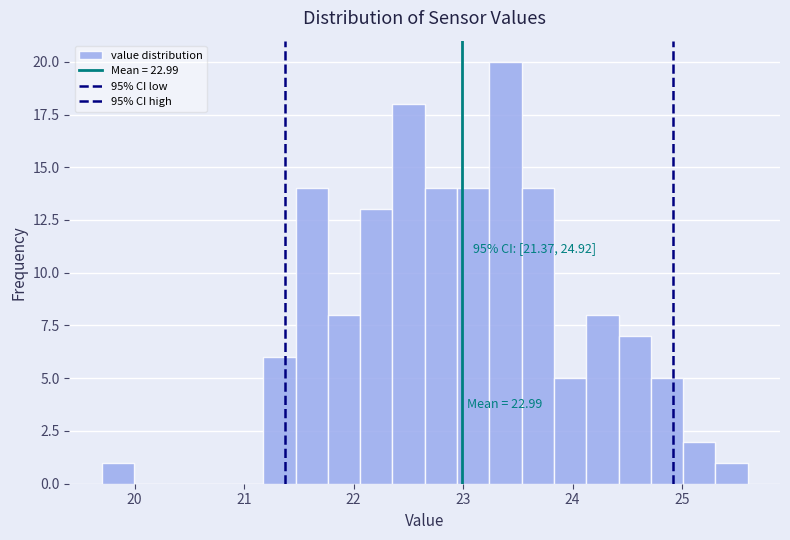

Read against the x-axis, roughly where is the centre of the tallest bar?

23.4